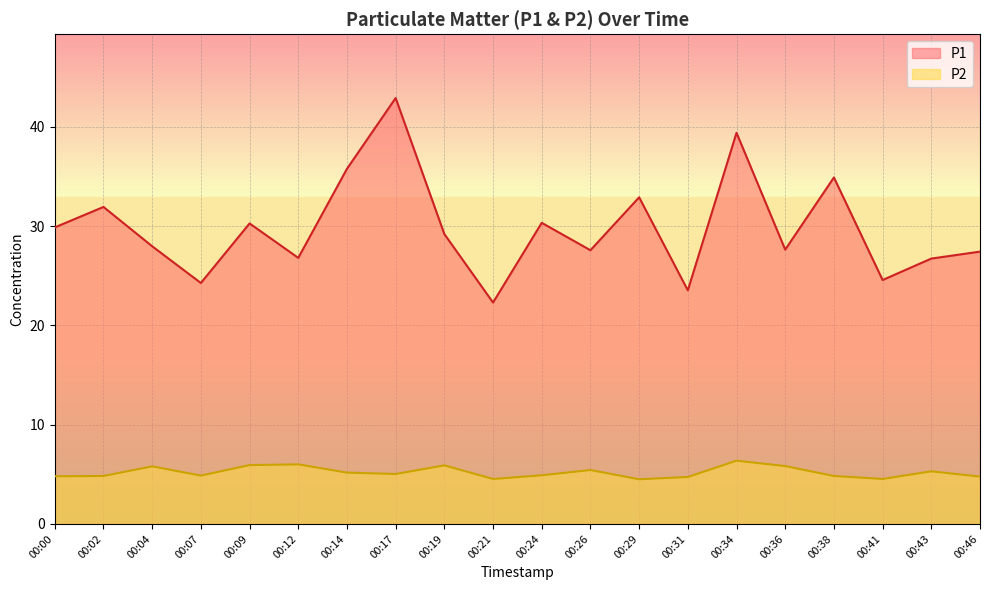

What is the value of the P1 point at the 19th from the left?

26.7